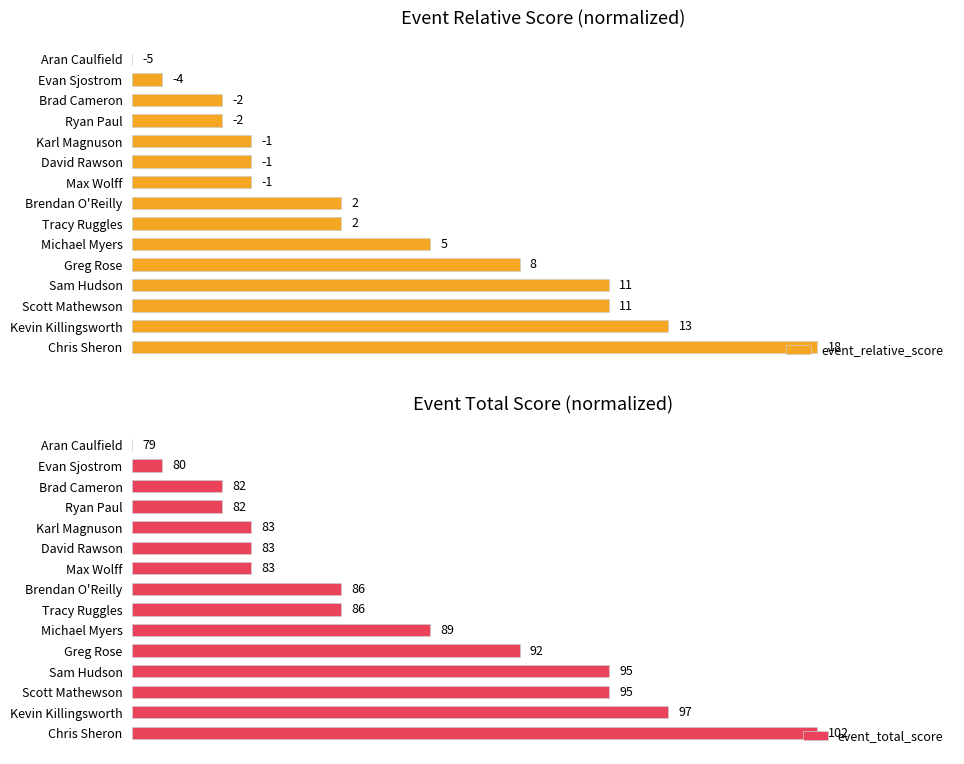

Which series has the largest total across all categories?

event_relative_score